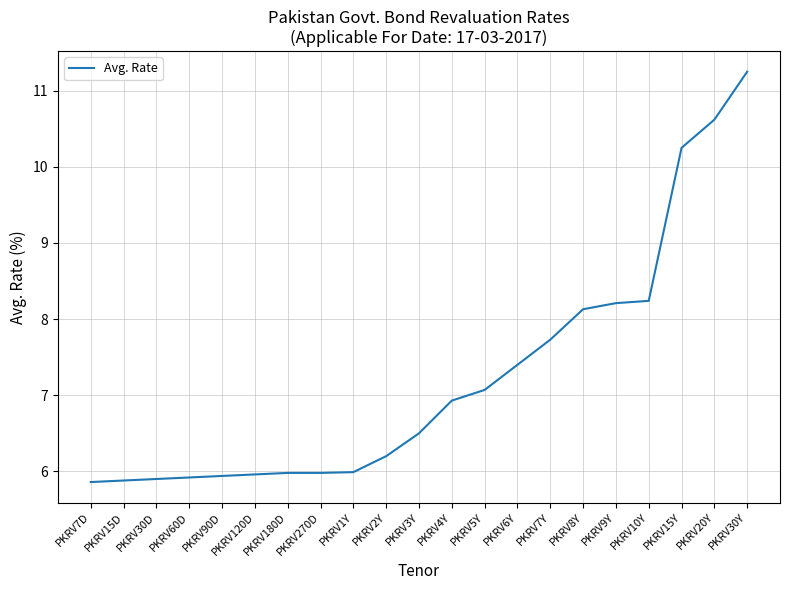

Is this an area chart (filled region under the line)?

No